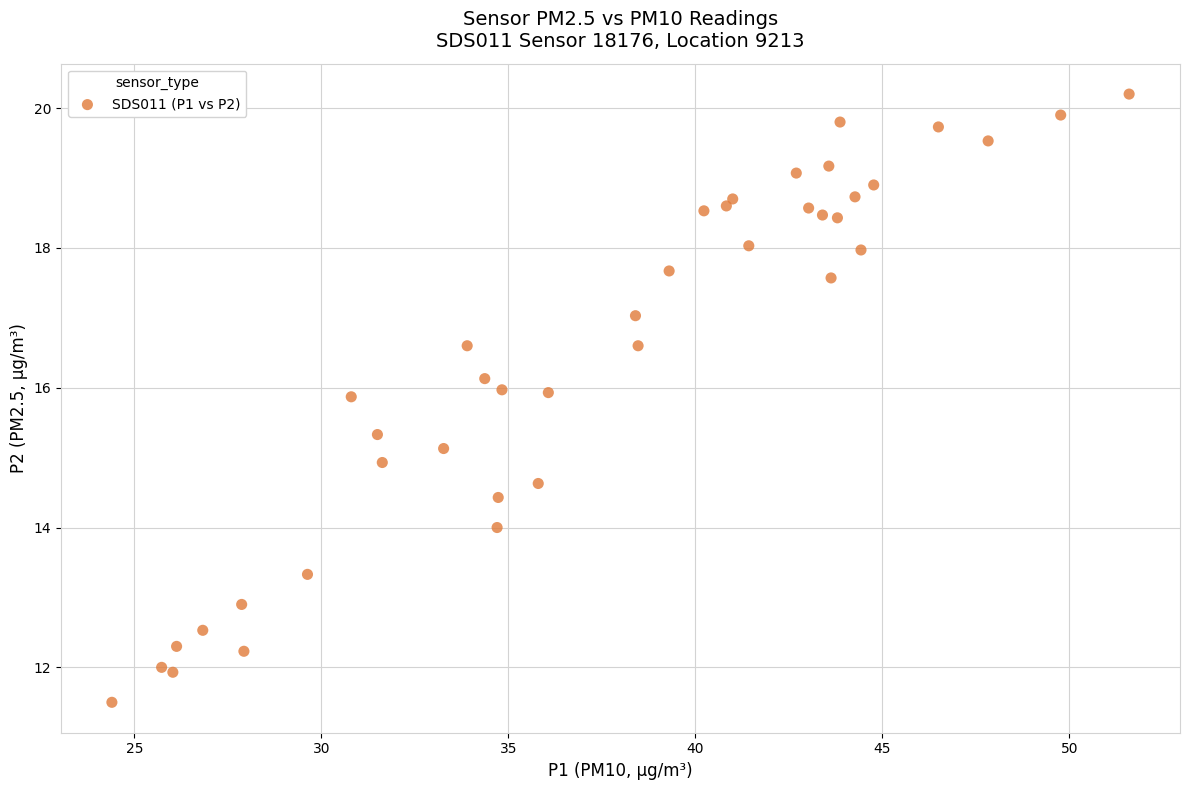

What is the range of X values (max minus min)?

27.2